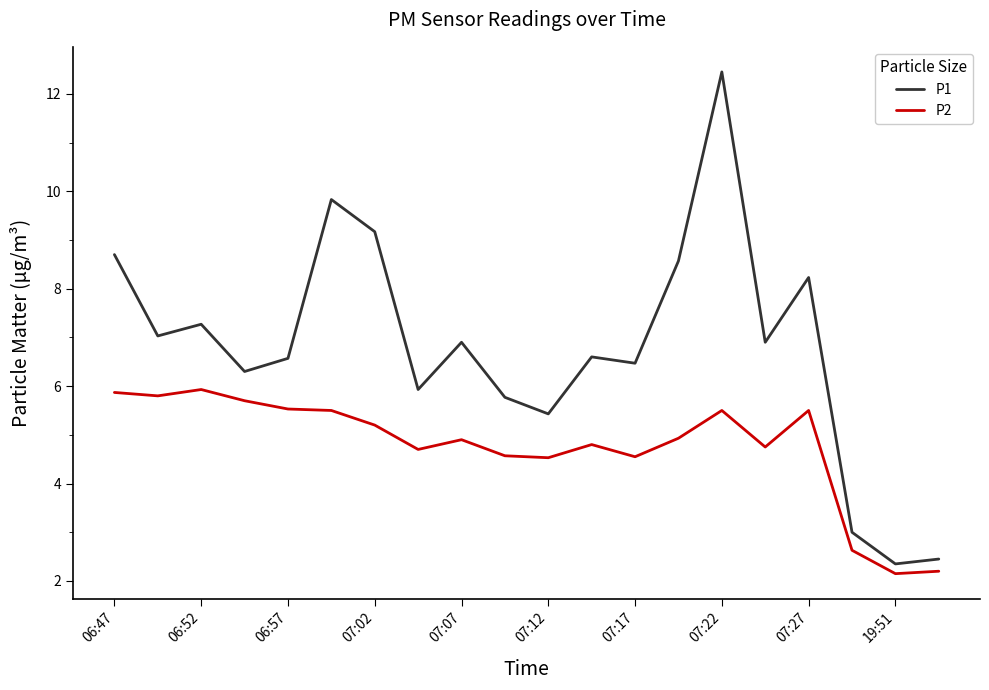

What is the difference between the maximum and minimum values in the P2 series?

3.8